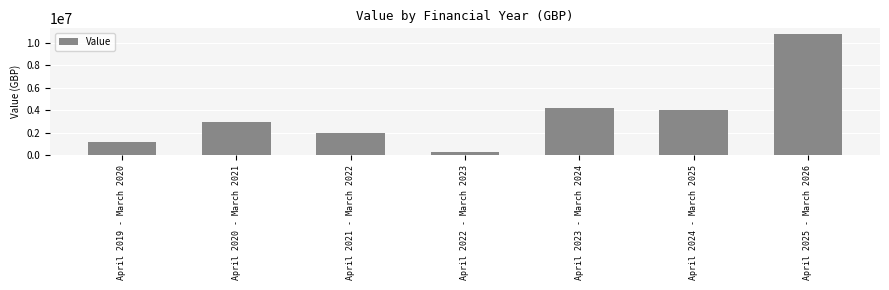

What position from the right is April 2019 - March 2020?

7